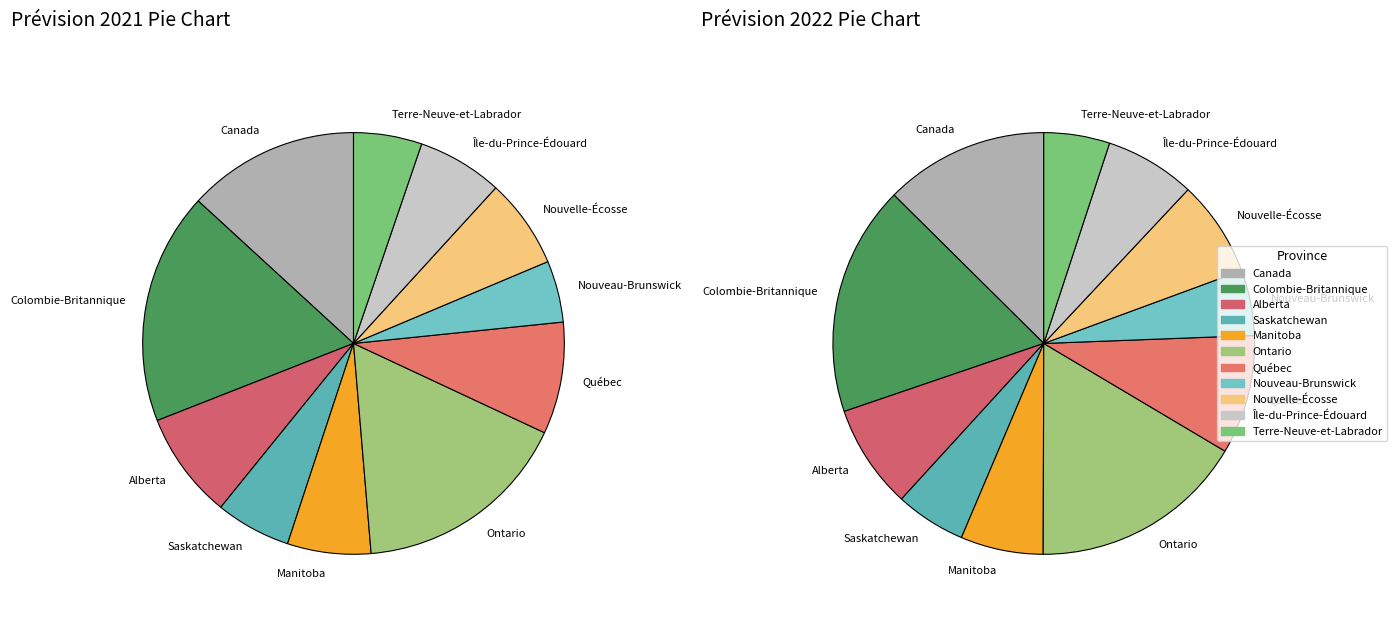

What is the smallest slice in the pie chart?

Nouveau-Brunswick